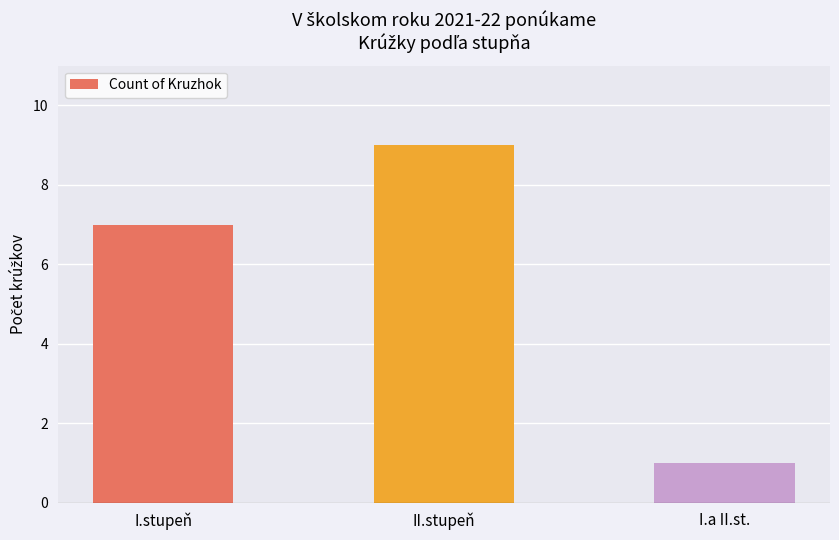

How many values are between 1 and 9?

3